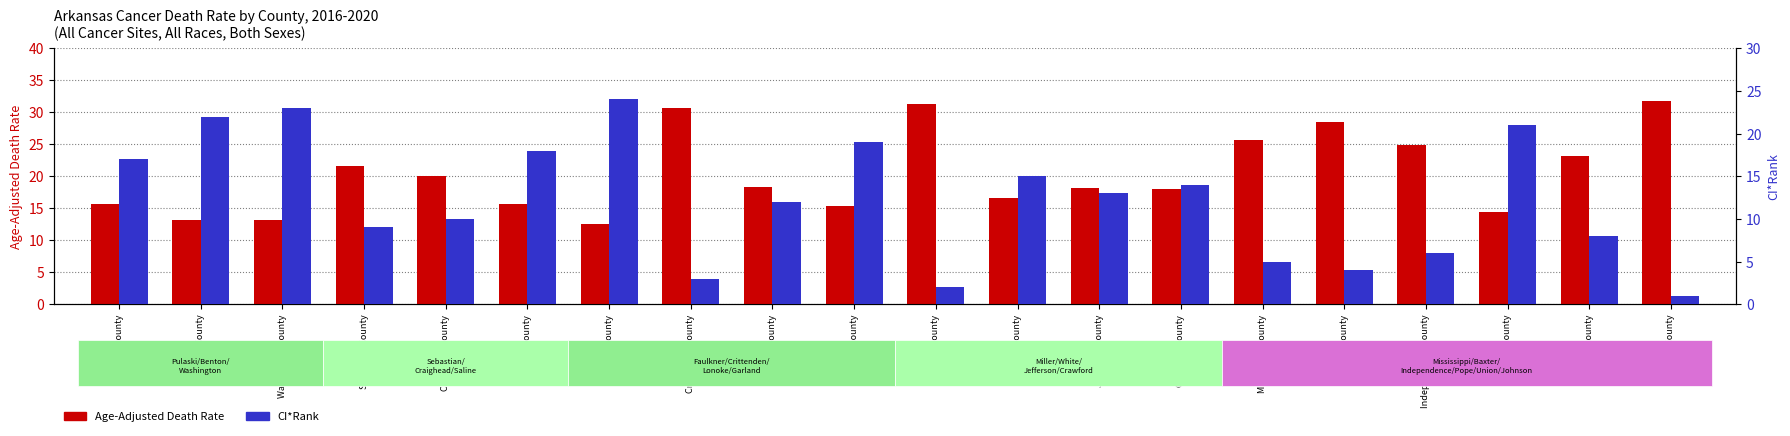

How many data points in CI*Rank are above 13?

9